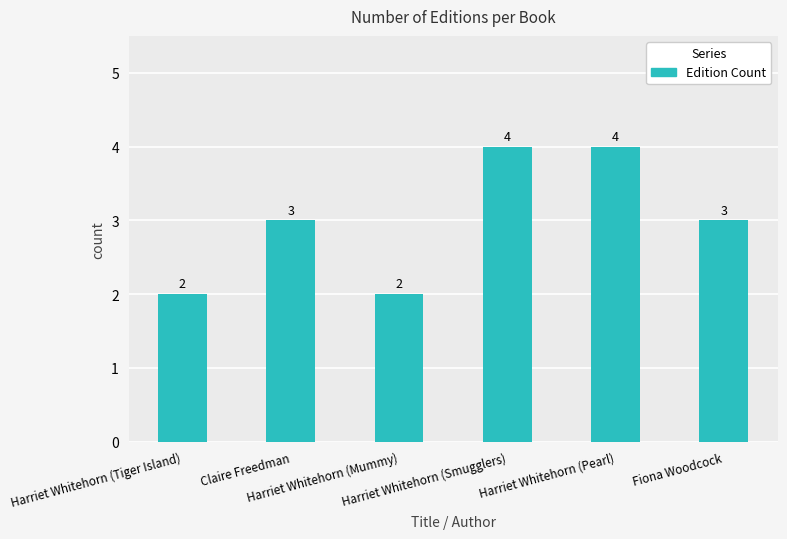

What is the change in value from Harriet Whitehorn (Tiger Island) to Claire Freedman?

+1